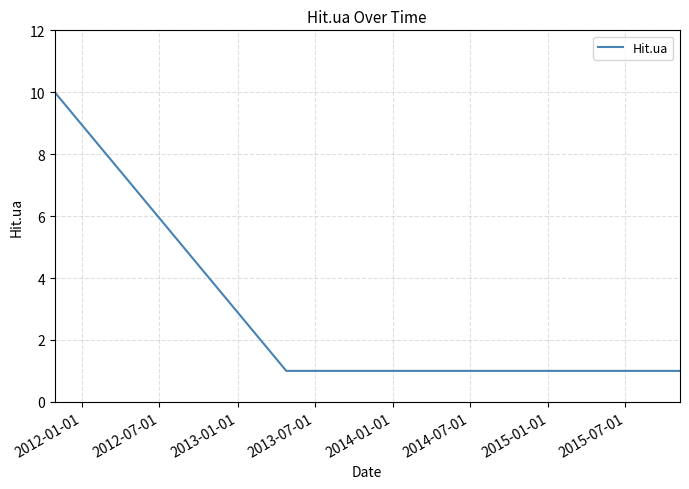

What is the average value?

3